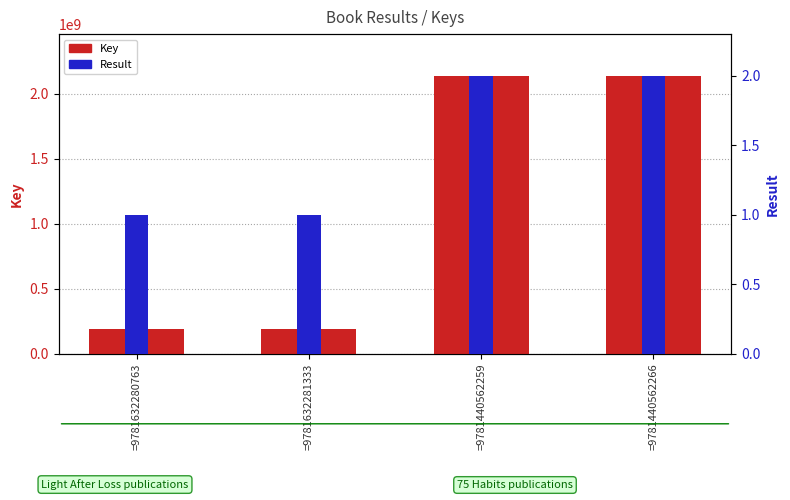

List the series in order of their peak value, highest first.

Key, Result